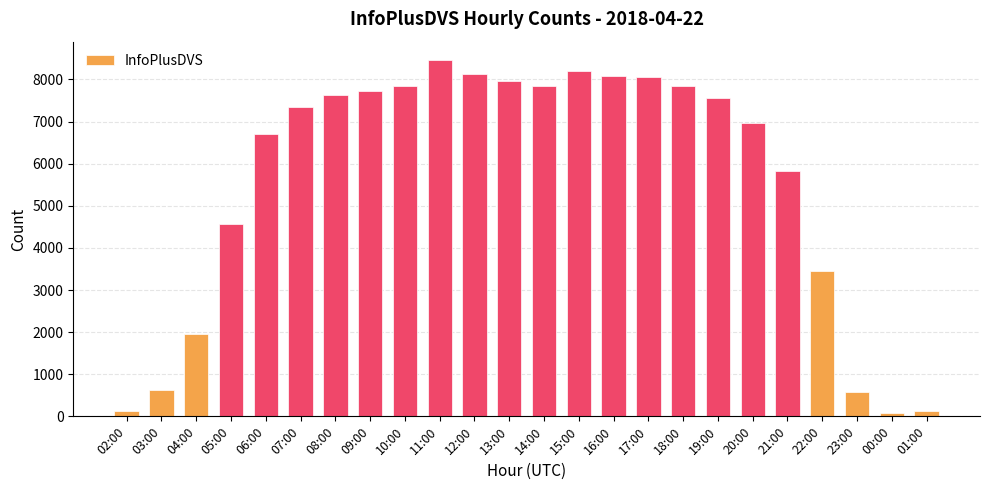

What is the change in value from 17:00 to 20:00?

-1084